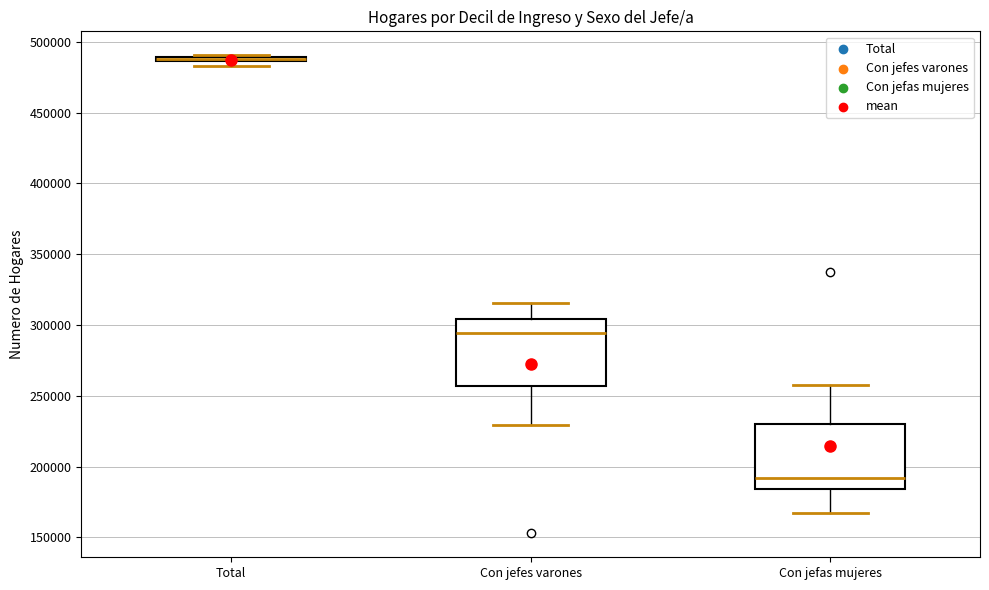

Where is the upper edge of the box for Total on the y-axis? The values are not printed on the chart, so give them approximately, as read against the axis.

490000